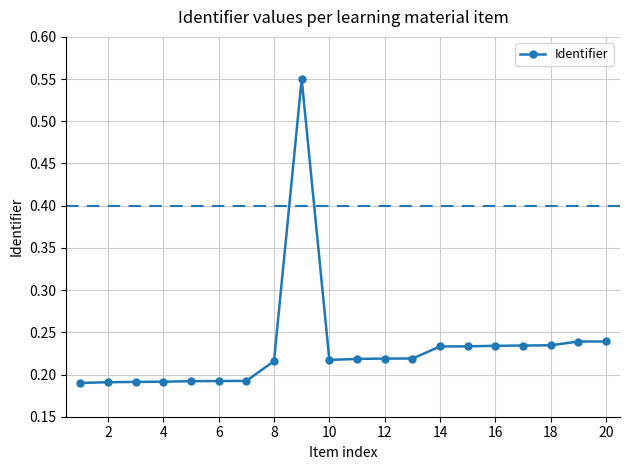

Is this an area chart (filled region under the line)?

No